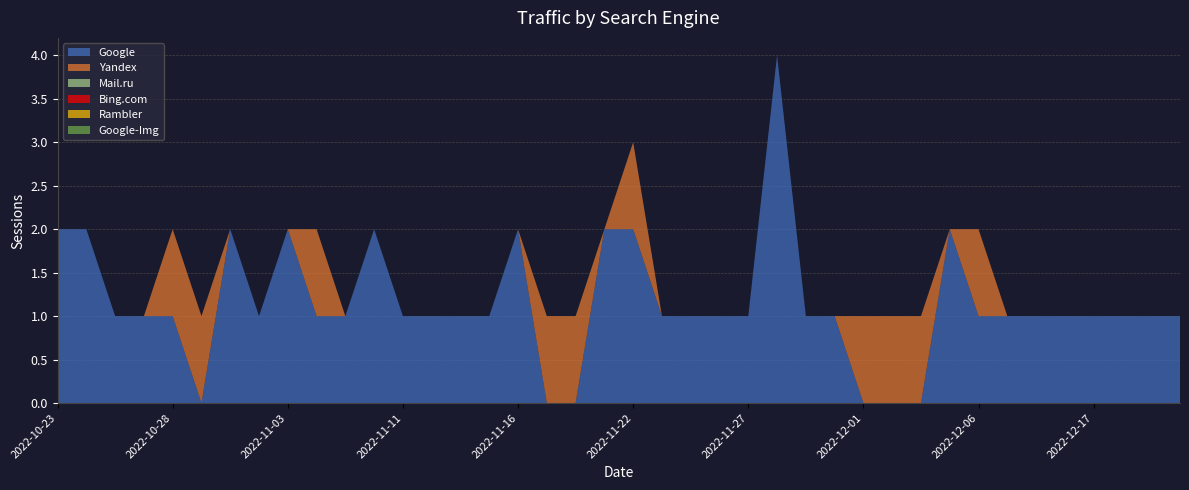

Reading left to right, extract all data points from this chart.

Google: 2	2	1	1	1	0	2	1	2	1	1	2	1	1	1	1	2	0	0	2	2	1	1	1	1	4	1	1	0	0	0	2	1	1	1	1	1	1	1	1
Yandex: 0	0	0	0	1	1	0	0	0	1	0	0	0	0	0	0	0	1	1	0	1	0	0	0	0	0	0	0	1	1	1	0	1	0	0	0	0	0	0	0
Mail.ru: 0	0	0	0	0	0	0	0	0	0	0	0	0	0	0	0	0	0	0	0	0	0	0	0	0	0	0	0	0	0	0	0	0	0	0	0	0	0	0	0
Bing.com: 0	0	0	0	0	0	0	0	0	0	0	0	0	0	0	0	0	0	0	0	0	0	0	0	0	0	0	0	0	0	0	0	0	0	0	0	0	0	0	0
Rambler: 0	0	0	0	0	0	0	0	0	0	0	0	0	0	0	0	0	0	0	0	0	0	0	0	0	0	0	0	0	0	0	0	0	0	0	0	0	0	0	0
Google-Img: 0	0	0	0	0	0	0	0	0	0	0	0	0	0	0	0	0	0	0	0	0	0	0	0	0	0	0	0	0	0	0	0	0	0	0	0	0	0	0	0